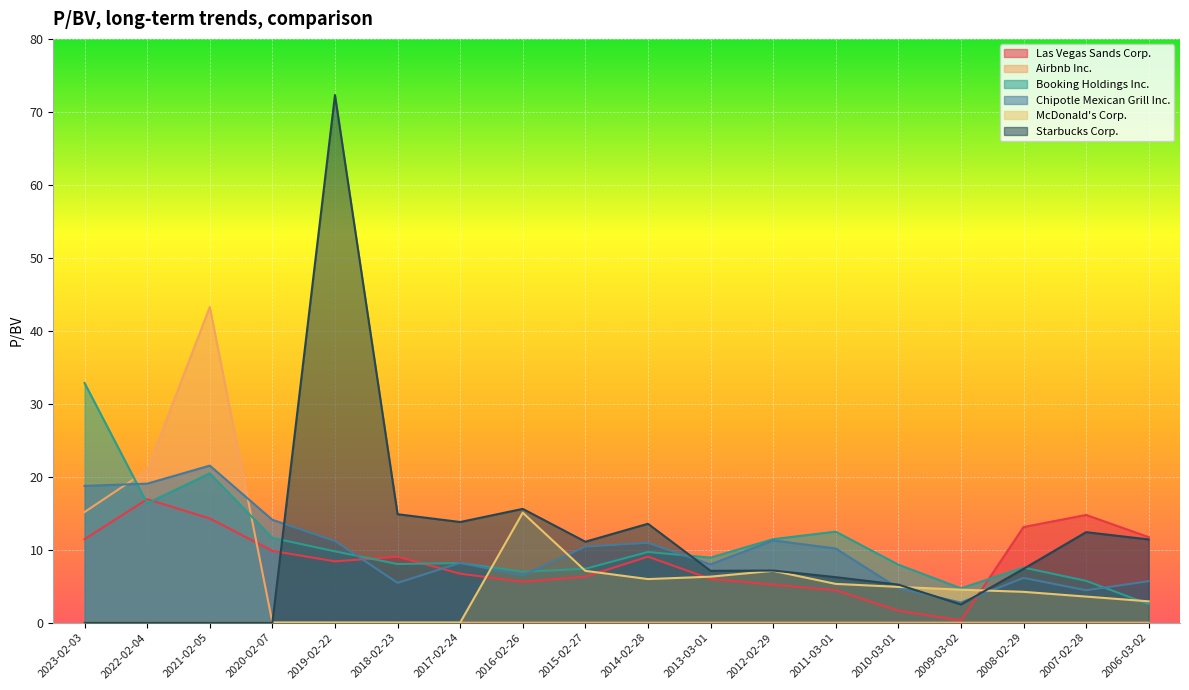

True or false: Booking Holdings Inc. has a value of 14.9 at 2014-02-28.

False